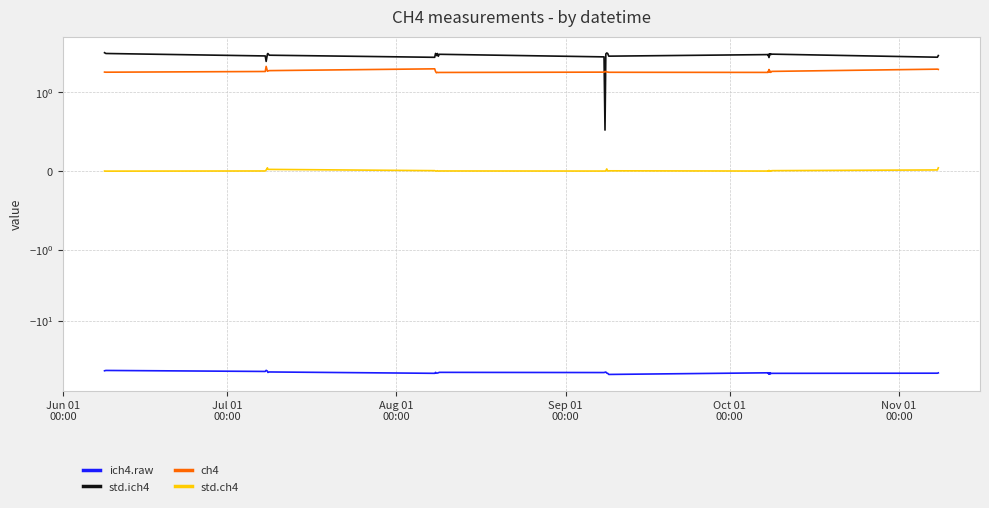

At how many categories does at least one series exceed -8?

27